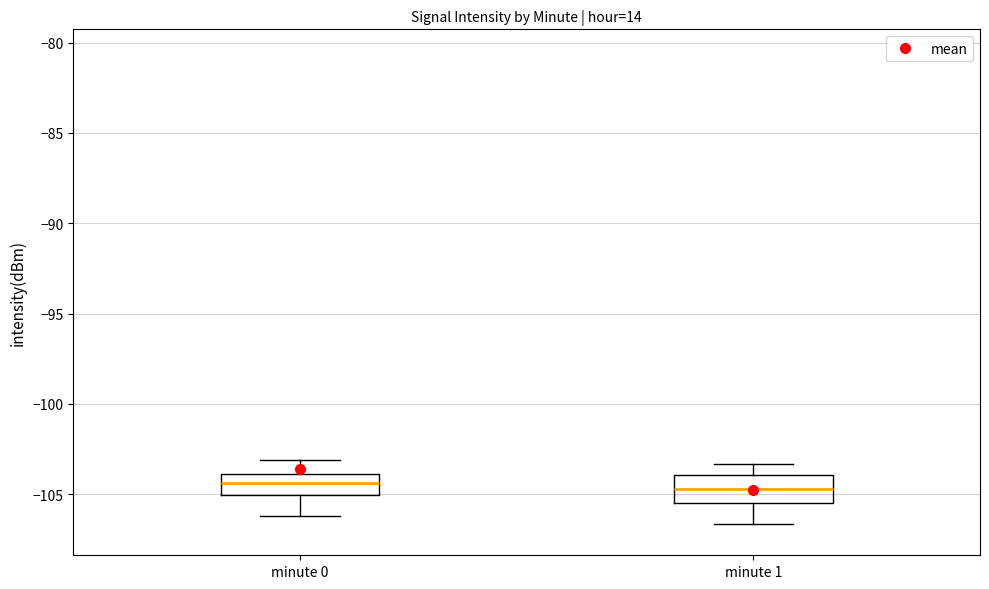

Reading left to right, transcribe this box plot: for each box, give where its median line is, the range the box spans, and where its two whiskers end, as read against the y-axis. The values are not printed on the chart, so give them approximately, as read against the axis.

minute 0: median -104.5, box -105.0 to -104.0, whiskers -106.0 to -103.0
minute 1: median -104.5, box -105.5 to -104.0, whiskers -106.5 to -103.5